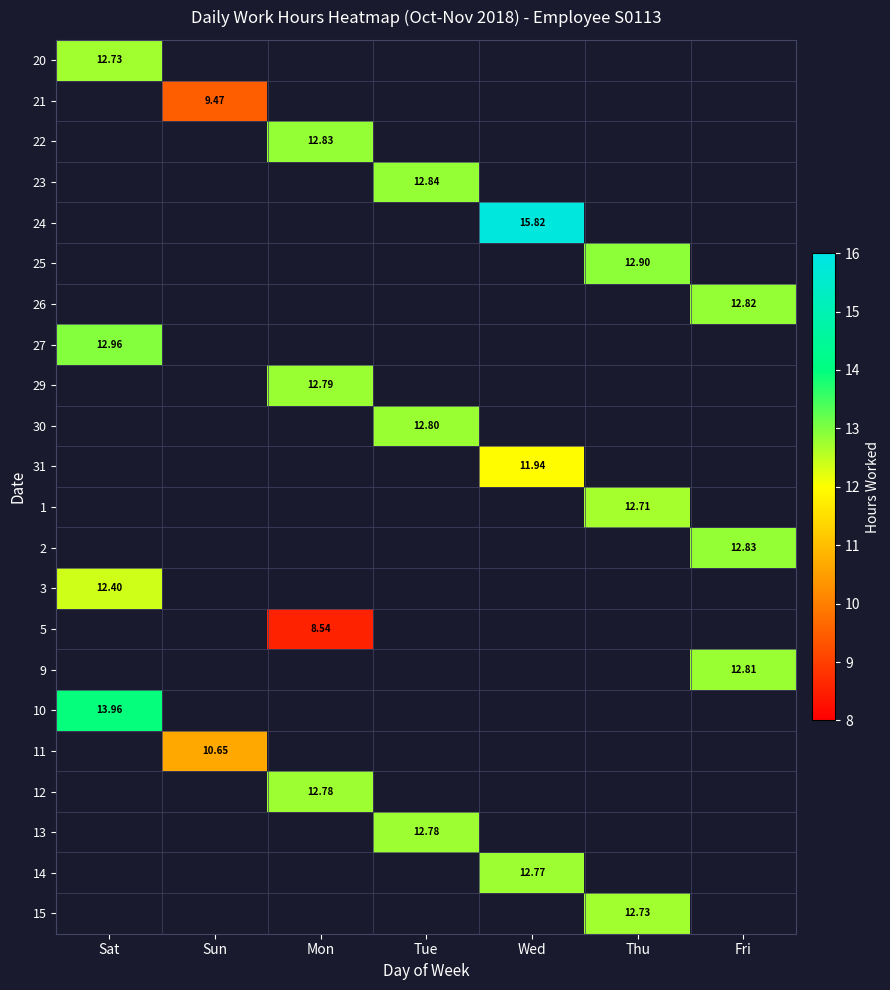

At how many categories does at least one series exceed 12?

6